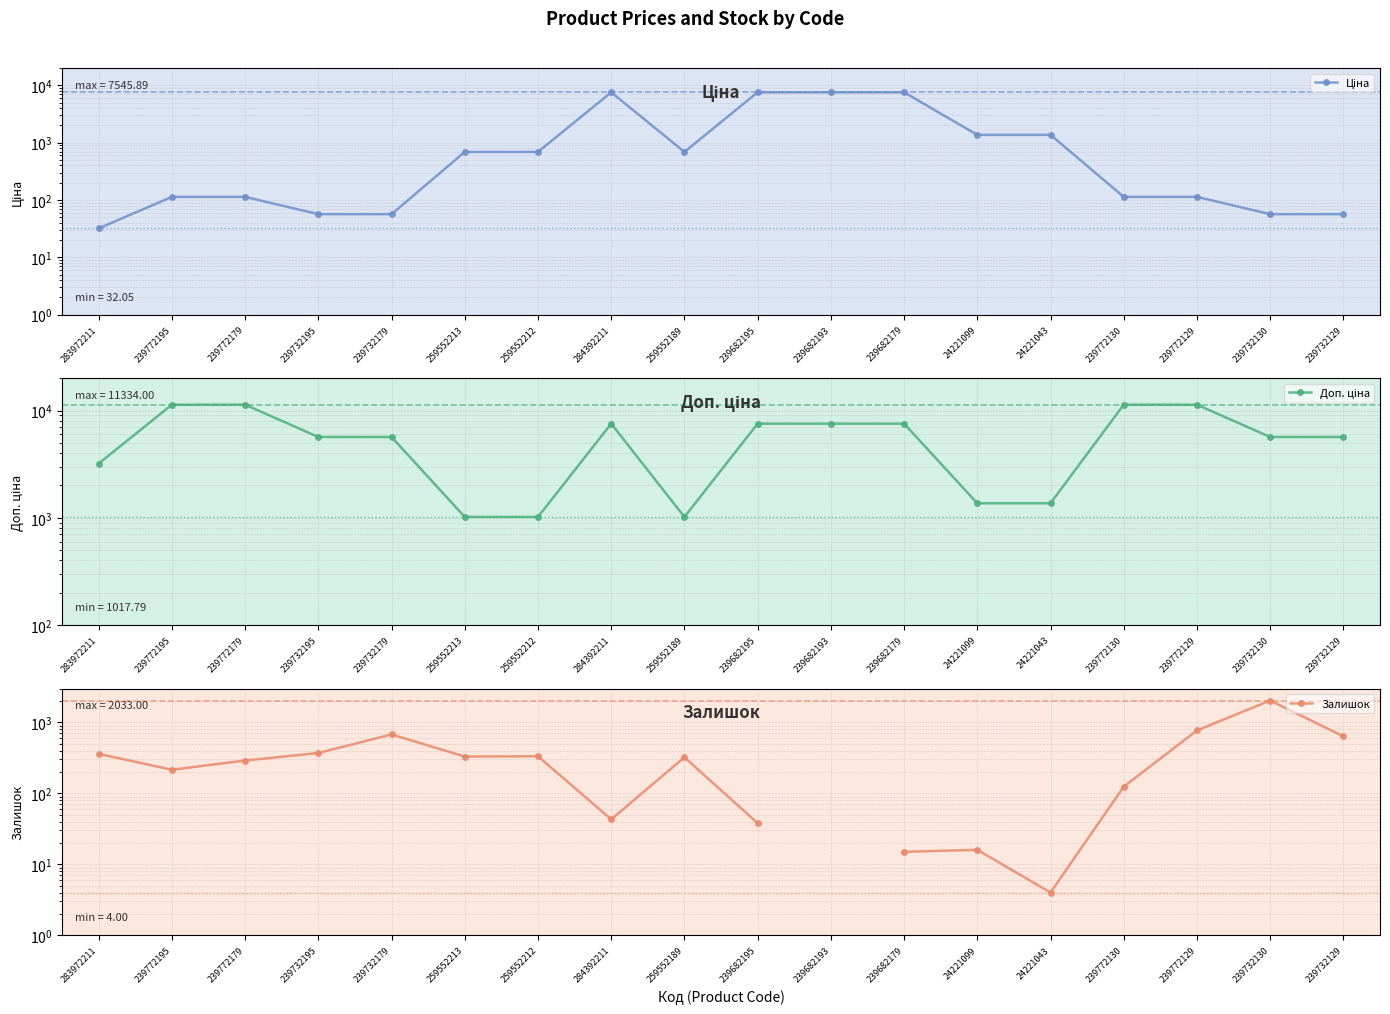

Which series has the largest total across all categories?

Доп. ціна